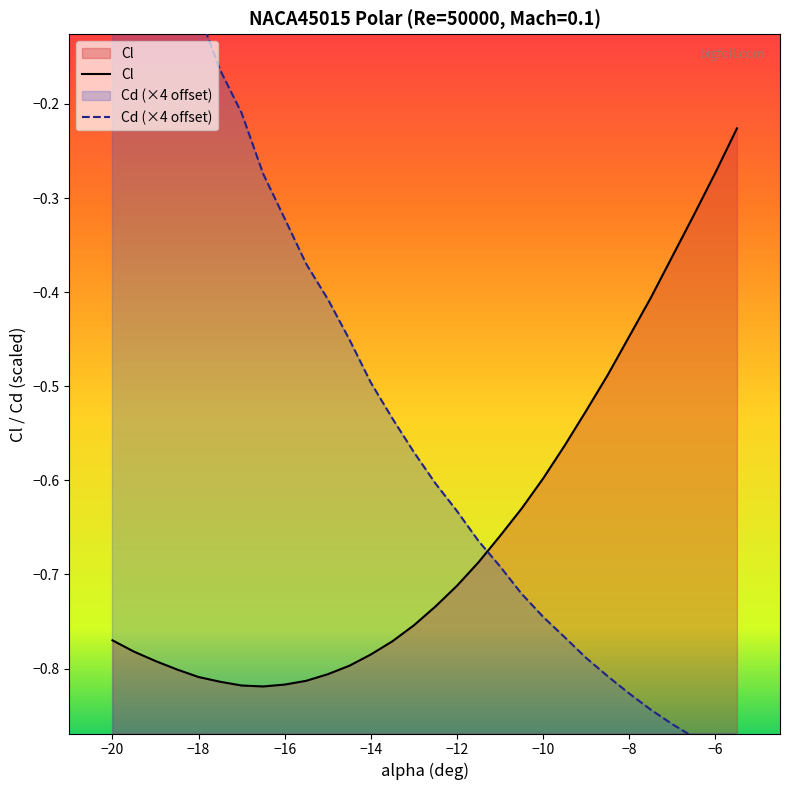

What is the maximum value for Cd?

0.2